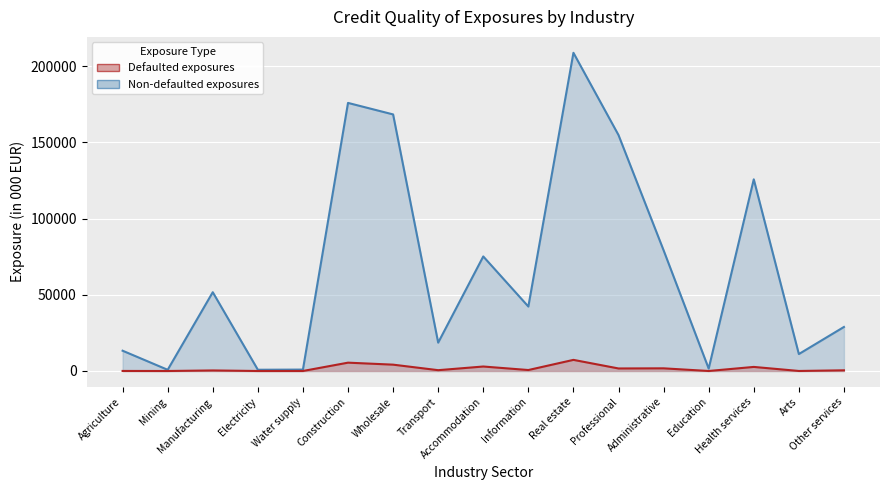

True or false: Defaulted exposures and Non-defaulted exposures cross at least once.

False